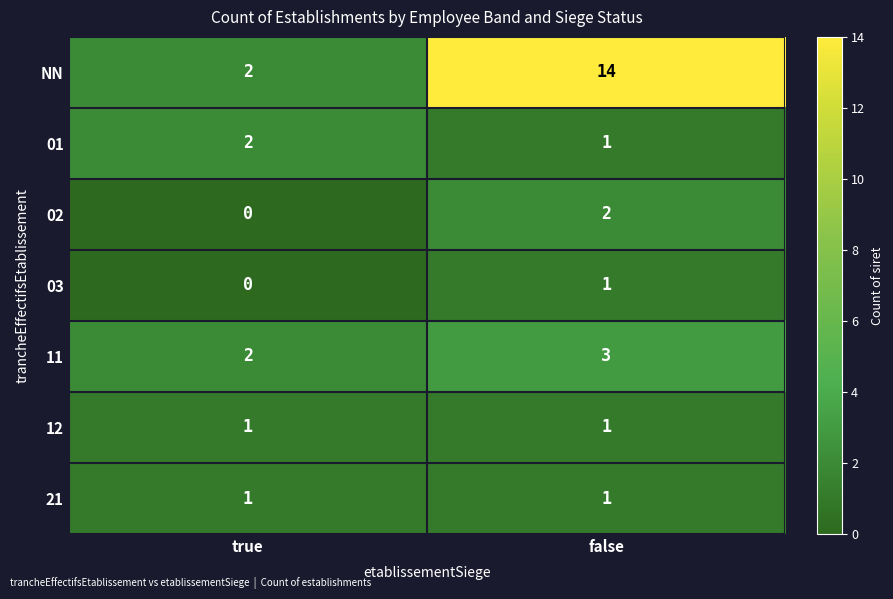

What is the spread (max minus min) of values at false?

13